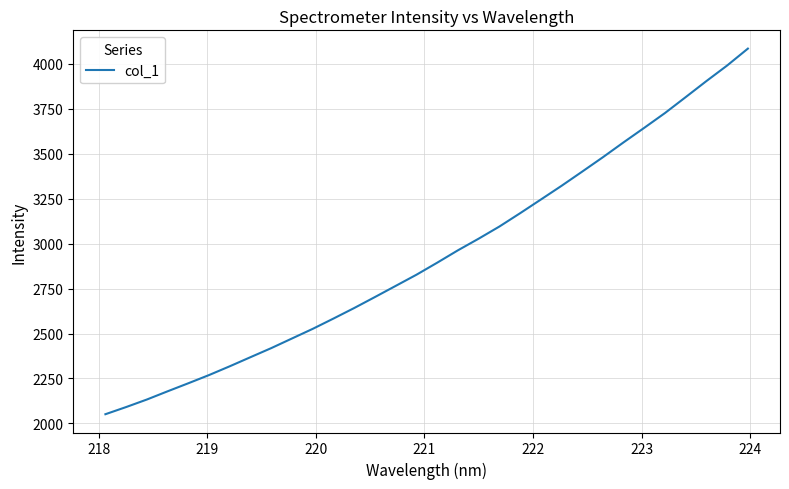

What is the difference between the maximum and minimum values?

2034.4